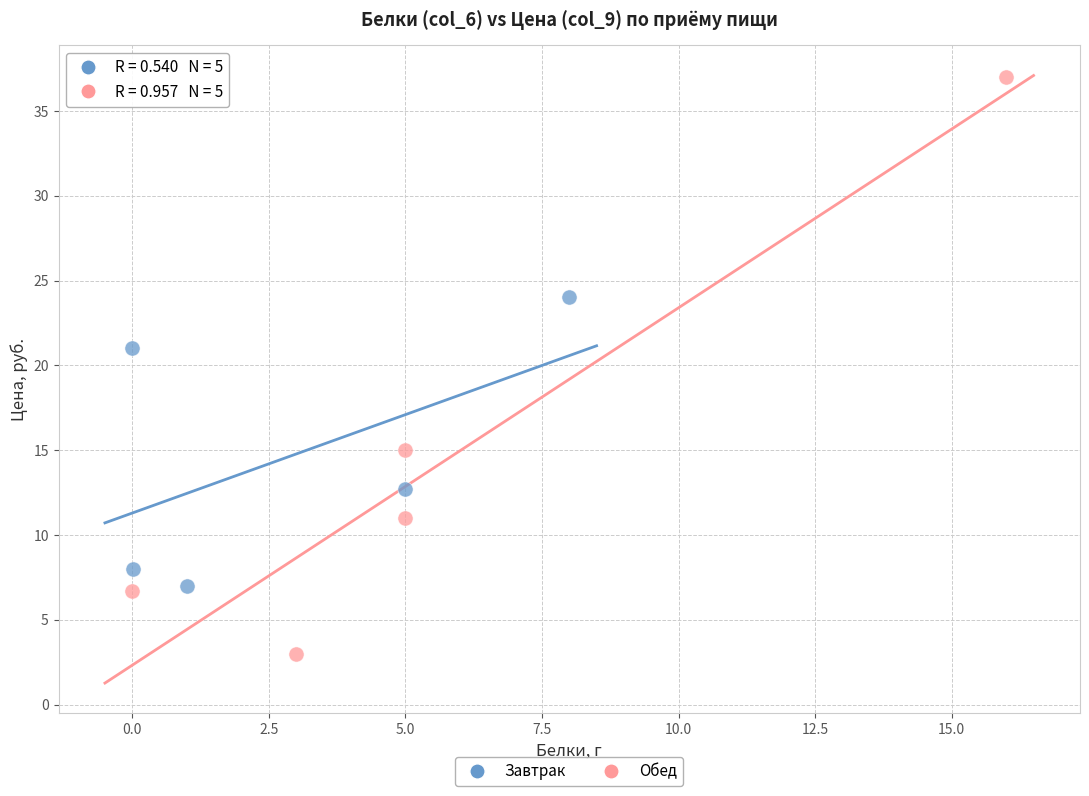

What are all the series names shown in the legend?

Завтрак, Обед